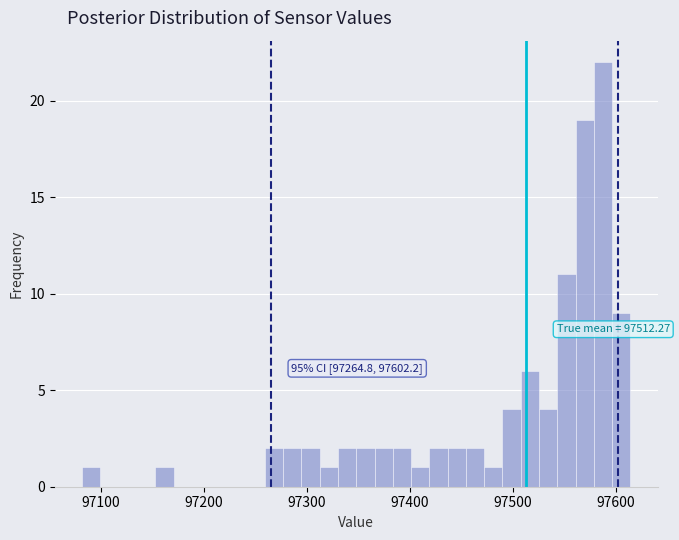

Around what value on the x-axis is the tallest bar? Give the approximate position of its centre, as read against the axis.

97590